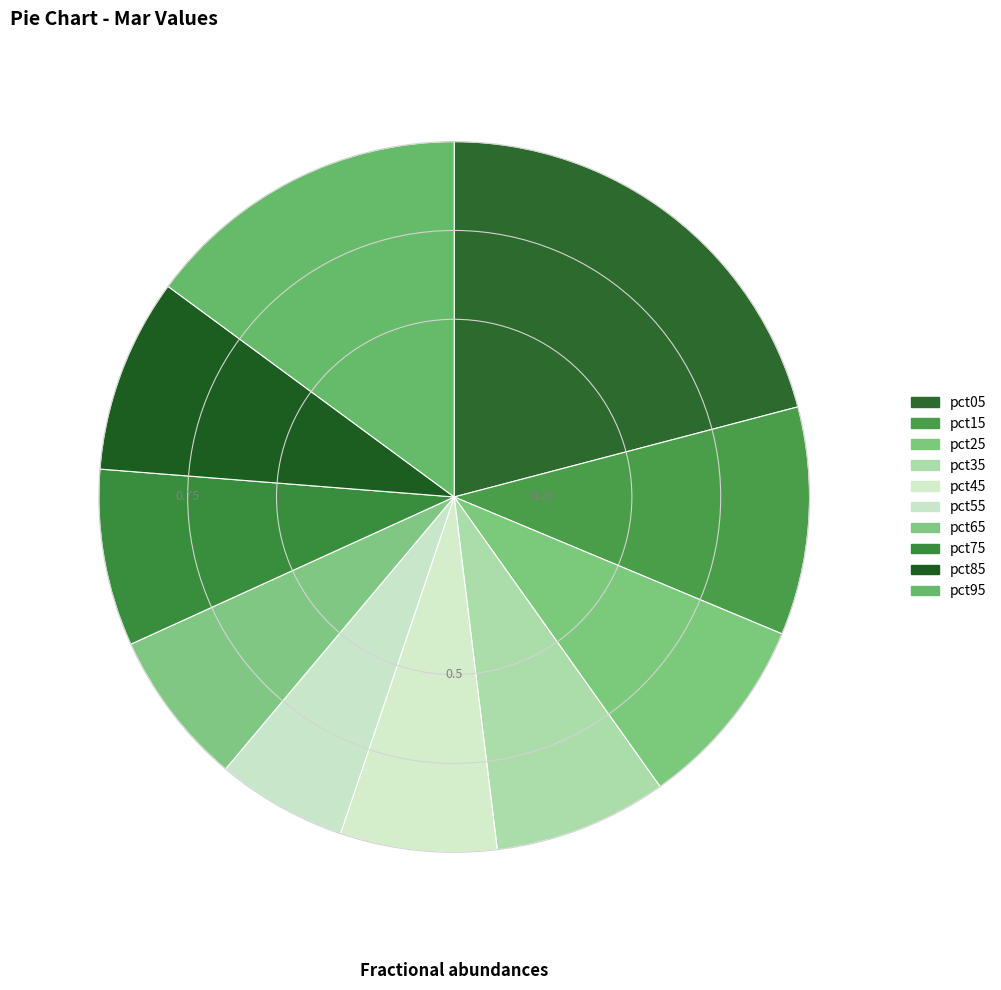

Combined, do pct55 and pct15 account for over 50%?

No